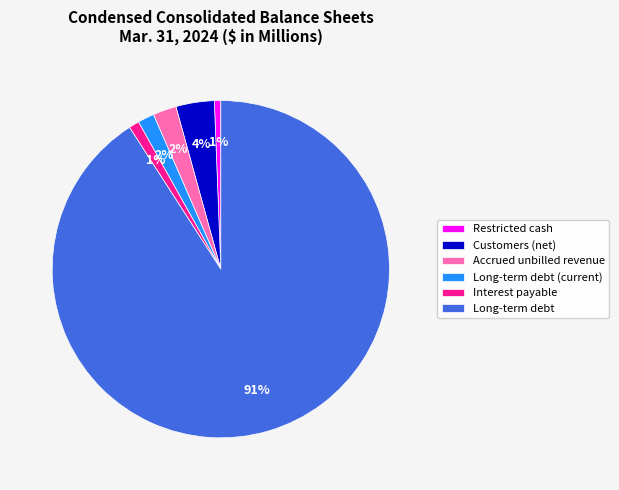

How many slices are in this pie chart?

6